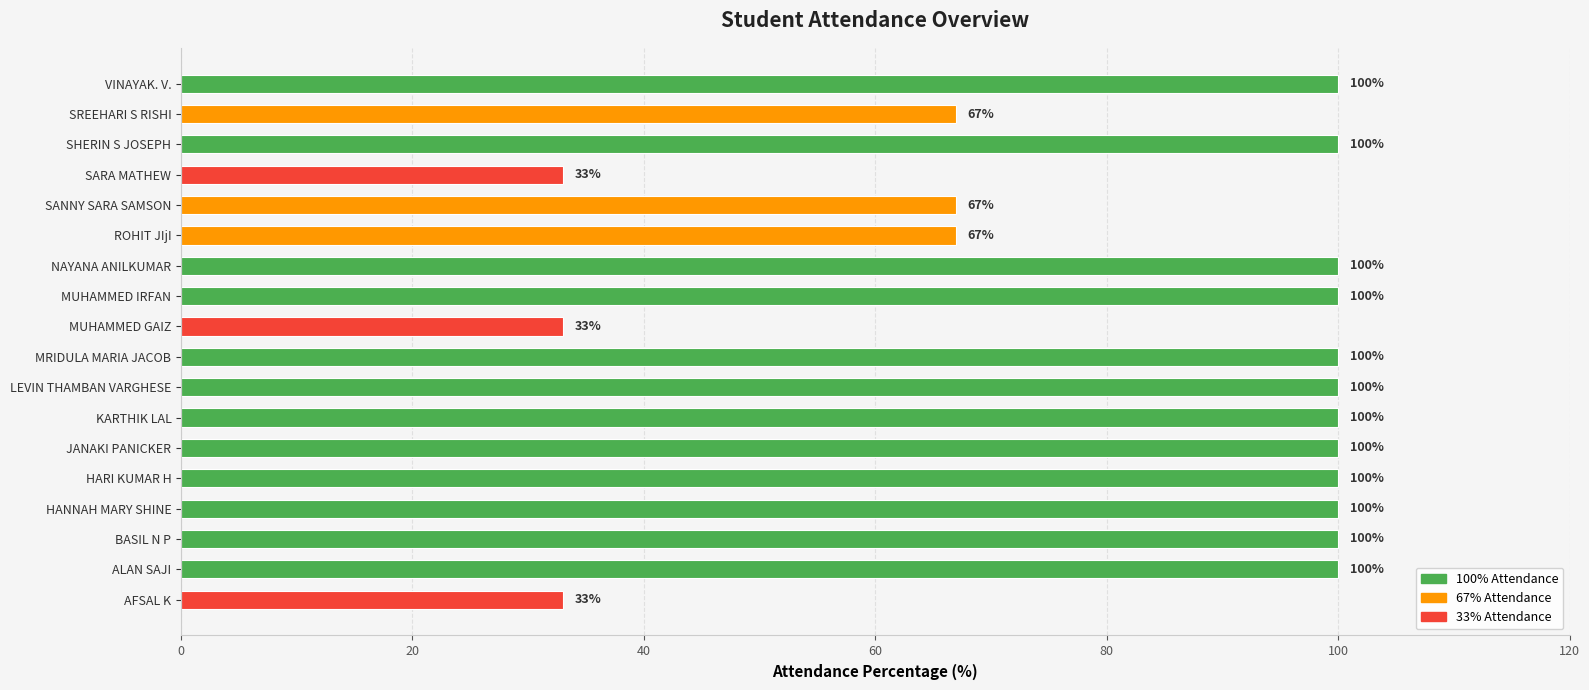

Does the chart contain stacked bars?

No